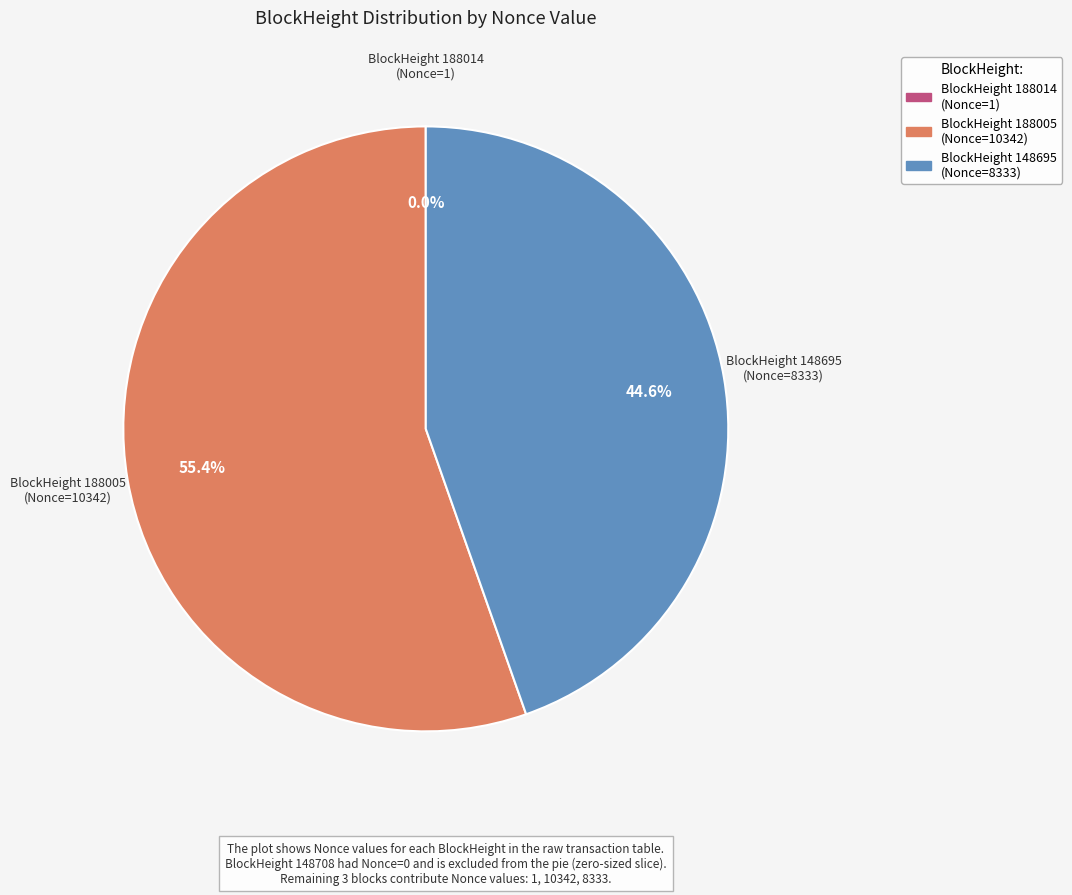

To the nearest percent, what is the difference between the largest and smallest slice percentages?

55%